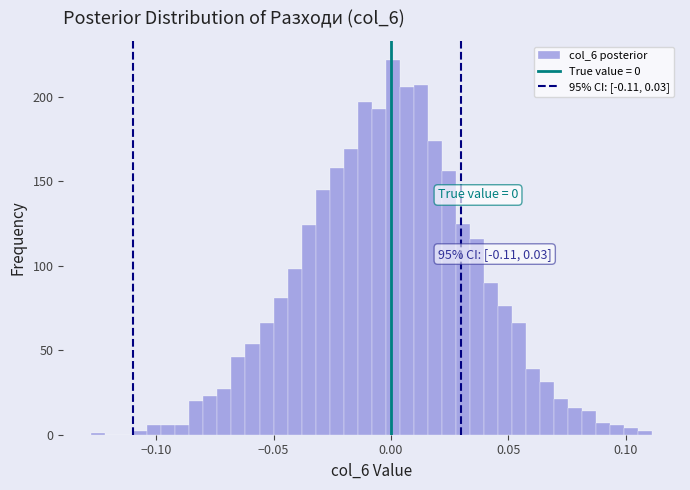

Around what value on the x-axis is the tallest bar? Give the approximate position of its centre, as read against the axis.

0.000